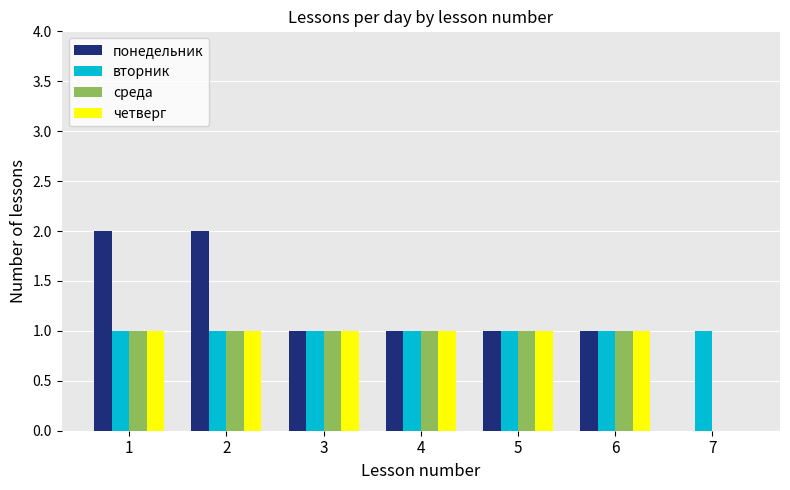

Which series changed the most between 1 and 4?

понедельник